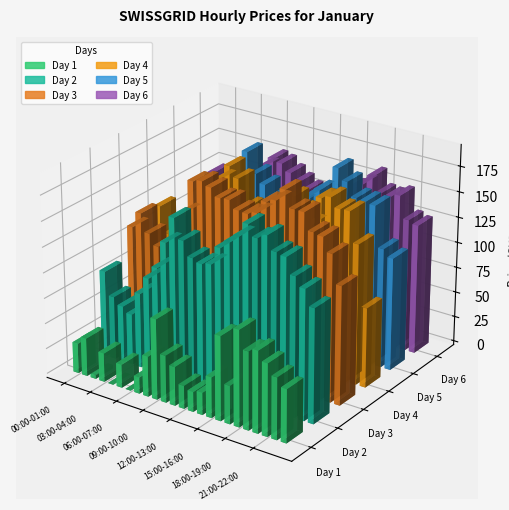

List the labels in order of Day 6 value, smallest first.

04:00-05:00, 05:00-06:00, 03:00-04:00, 01:00-02:00, 02:00-03:00, 13:00-14:00, 14:00-15:00, 12:00-13:00, 00:00-01:00, 23:00-24:00, 22:00-23:00, 11:00-12:00, 15:00-16:00, 10:00-11:00, 06:00-07:00, 09:00-10:00, 16:00-17:00, 20:00-21:00, 19:00-20:00, 21:00-22:00, 08:00-09:00, 17:00-18:00, 07:00-08:00, 18:00-19:00